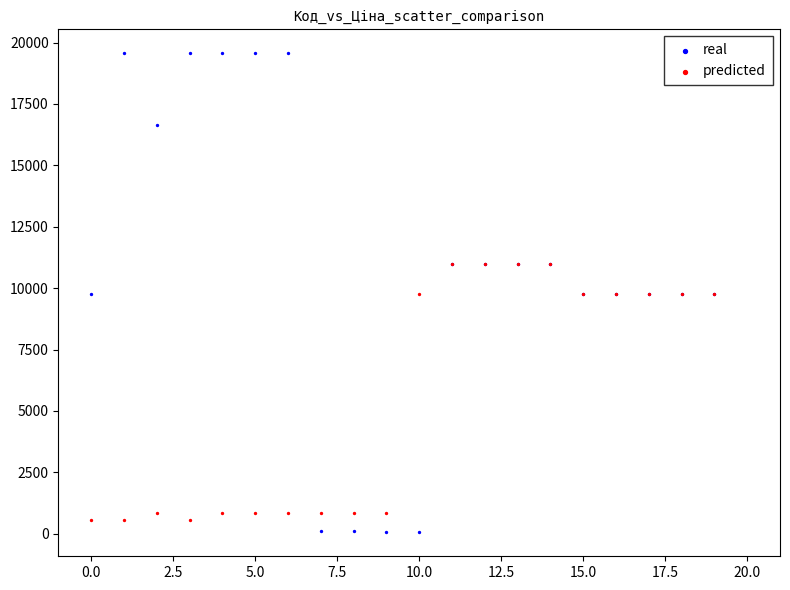

What are all the series names shown in the legend?

real, predicted